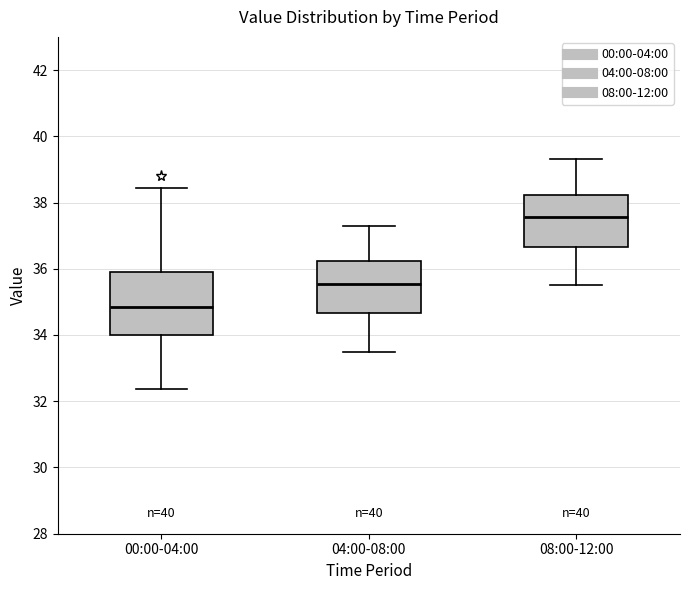

Where does the median line of the box for 04:00-08:00 sit on the y-axis? The values are not printed on the chart, so give them approximately, as read against the axis.

35.6